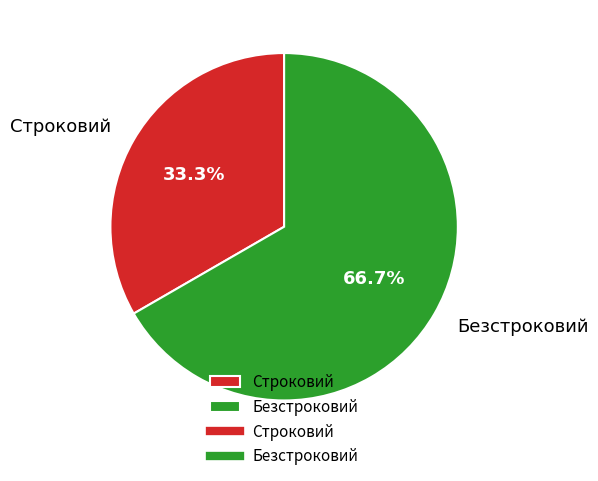

To the nearest percent, what portion does Безстроковий represent?

67%